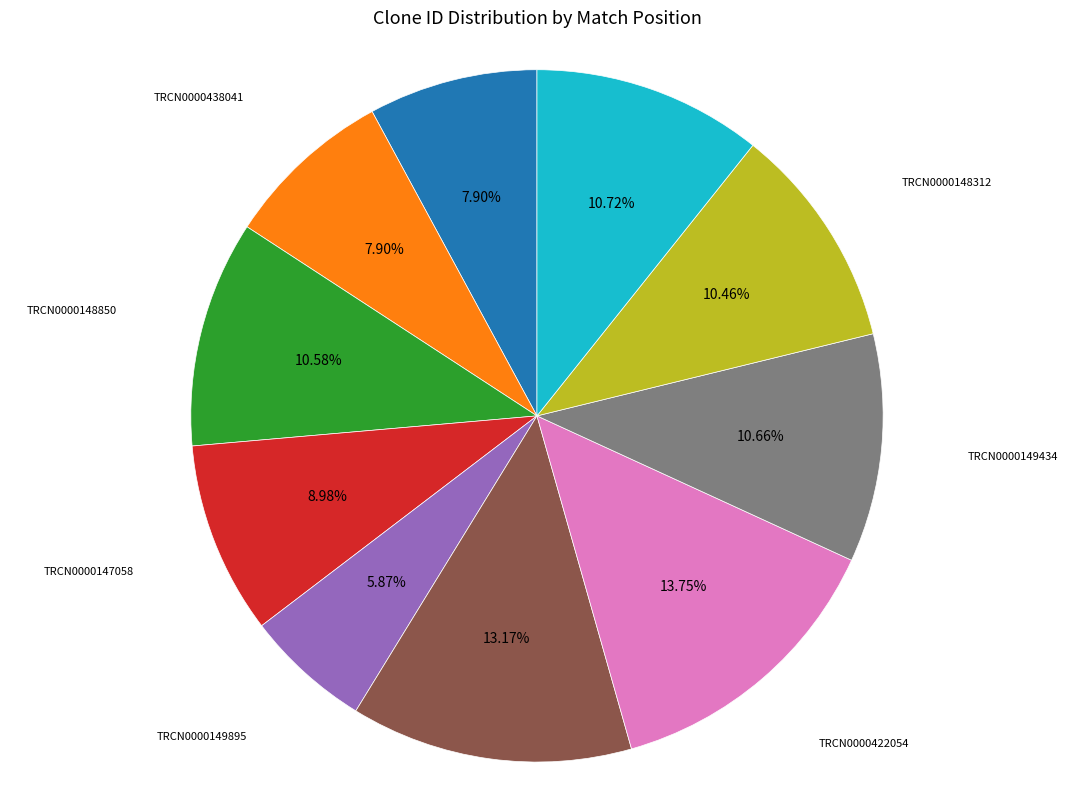

How many slices are in this pie chart?

10